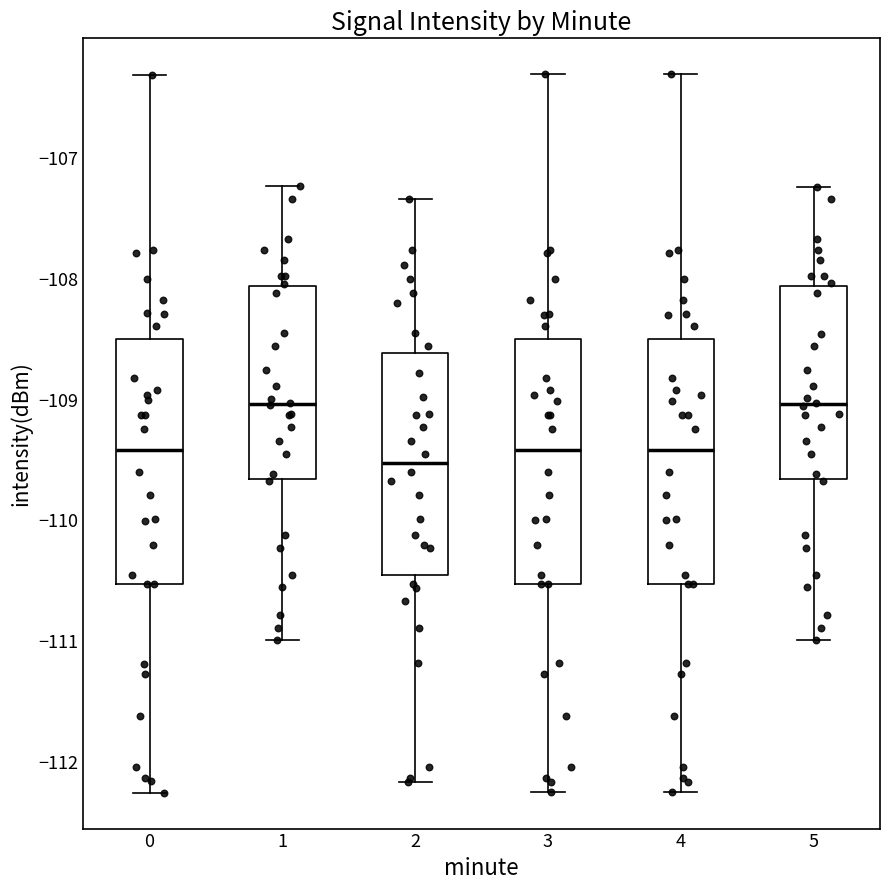

Where does the lower whisker of the box at x = 2 end on the y-axis? The values are not printed on the chart, so give them approximately, as read against the axis.

-112.2